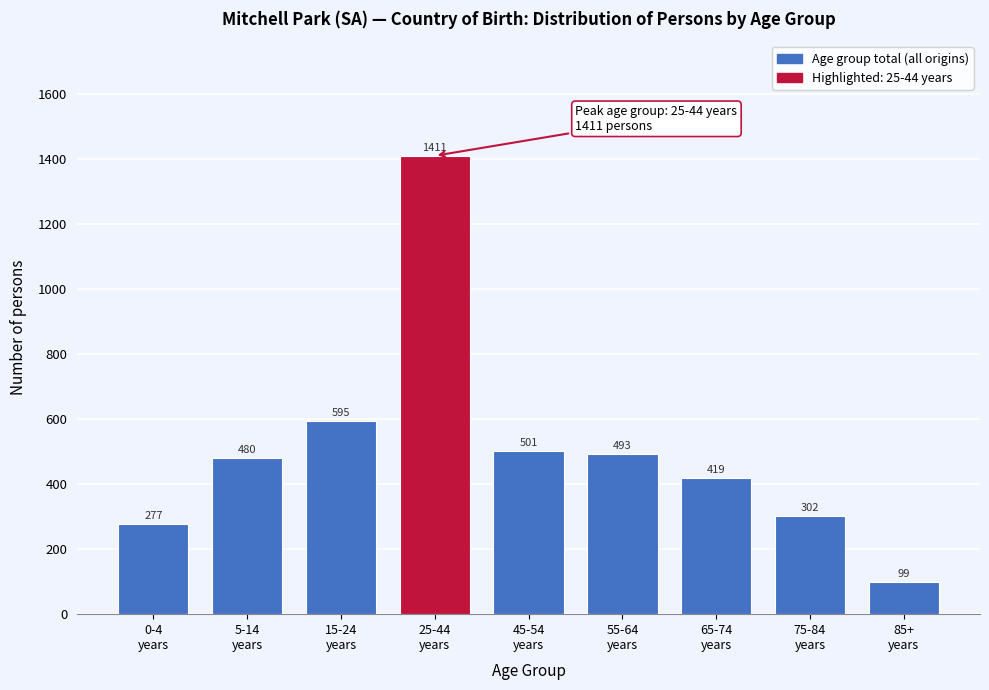

Reading left to right, list all the values displayed in this chart.

277	480	595	1411	501	493	419	302	99